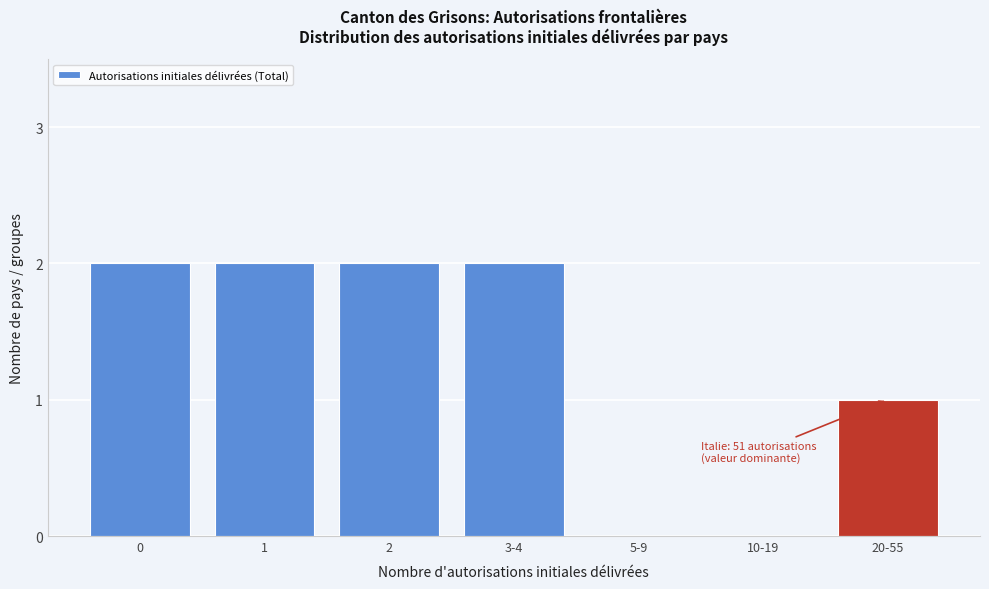

Reading right to left, extract all data points from this chart.

20-55=1	10-19=0	5-9=0	3-4=2	2=2	1=2	0=2